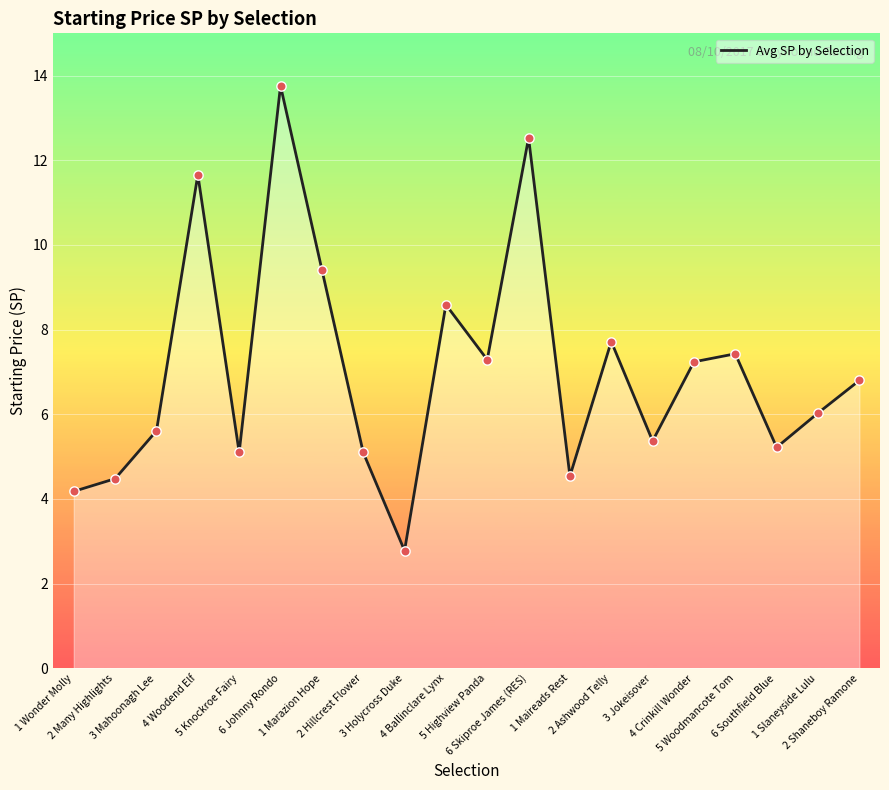

Approximately how many times larger is the value at 1 Marazion Hope compared to 4 Crinkill Wonder?

1.3